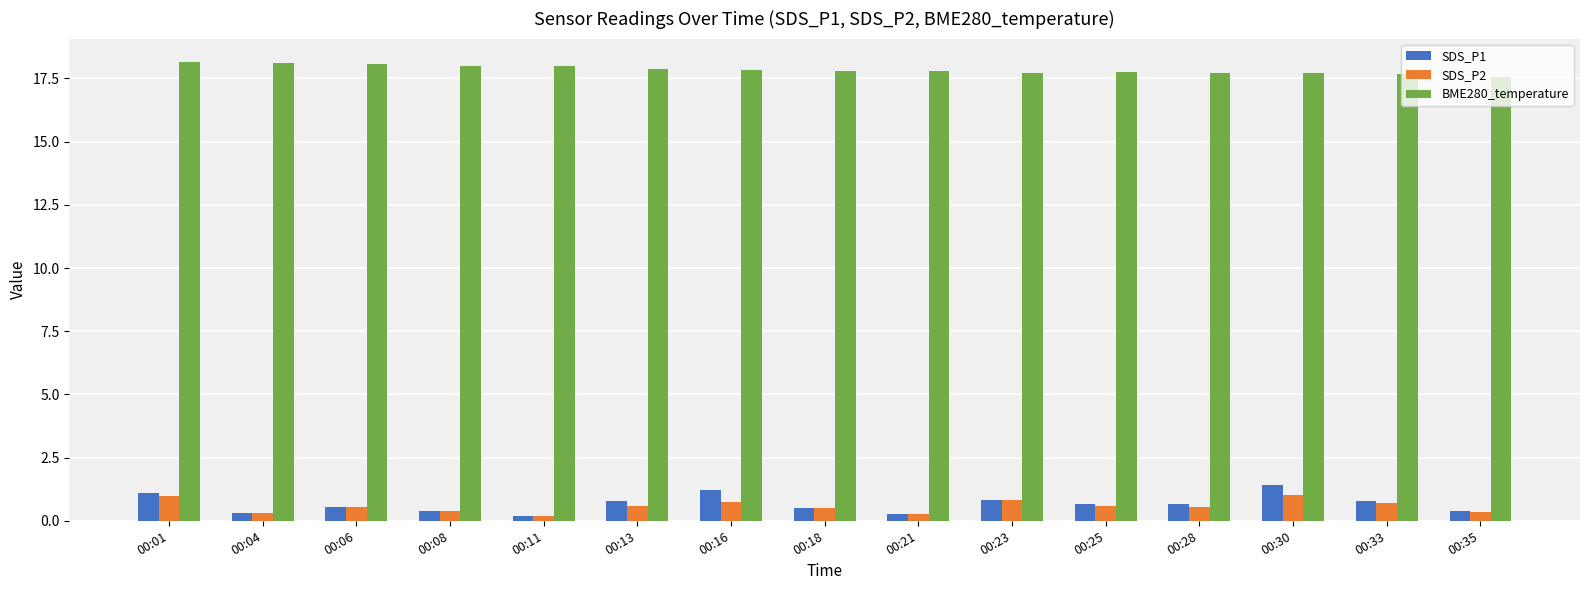

At how many categories does at least one series exceed 5?

15